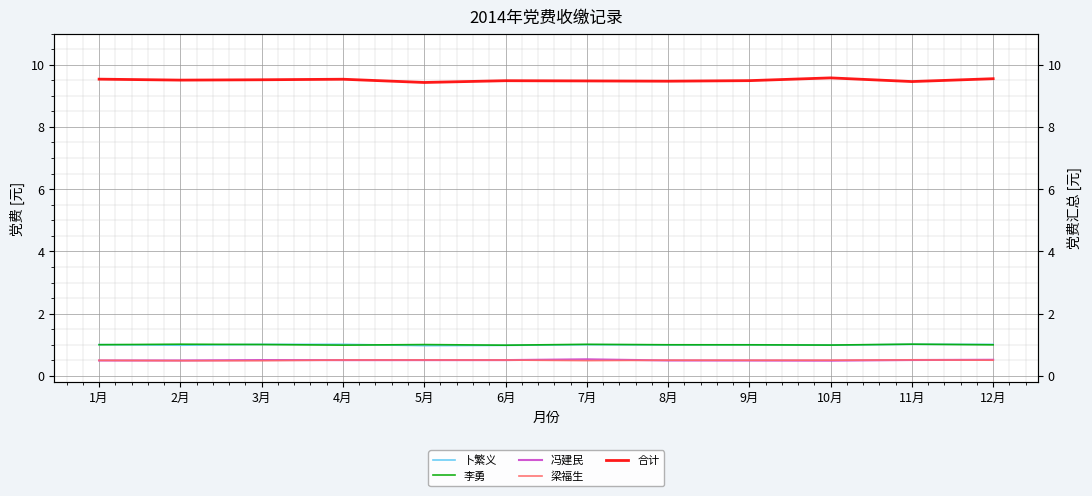

What is the difference between the maximum and minimum values in the 合计 series?

0.1